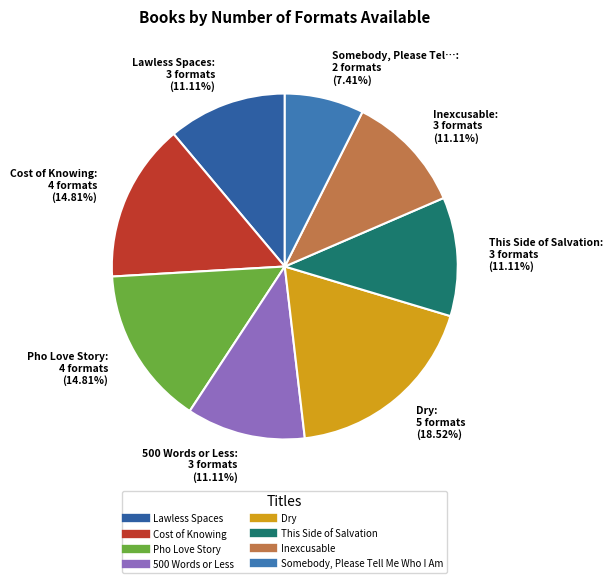

The Cost of Knowing slice represents 15% of the pie. True or false?

True